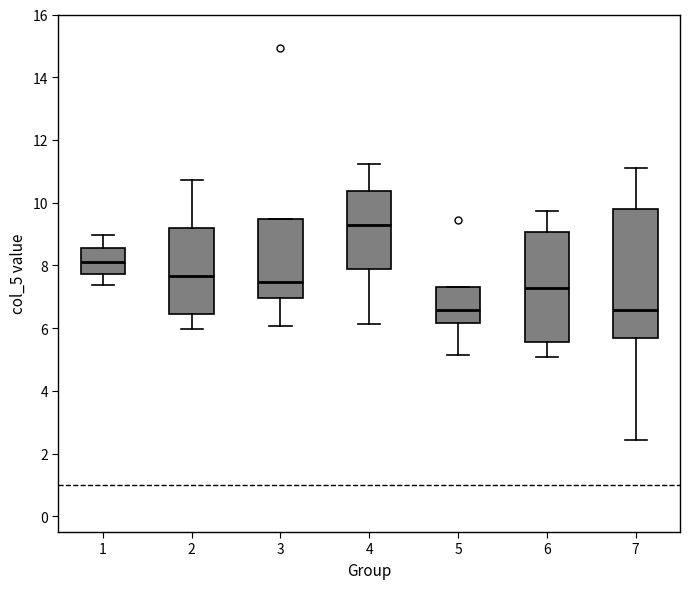

Where does the lower whisker of the box at x = 3 end on the y-axis? The values are not printed on the chart, so give them approximately, as read against the axis.

6.0